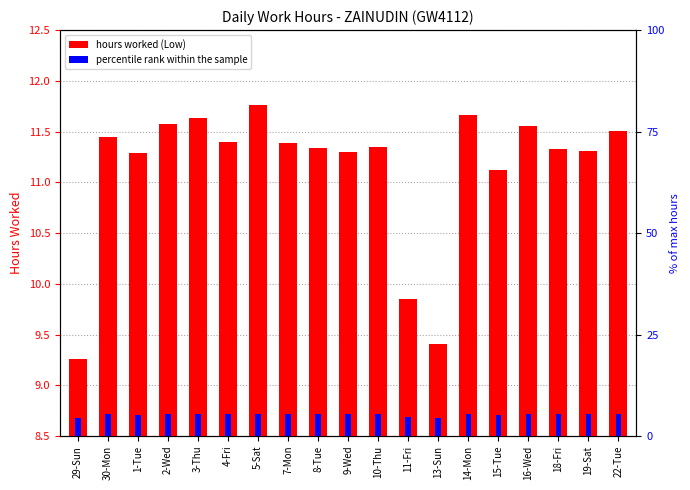

At which label does Low (hours worked) reach its peak?

5-Sat